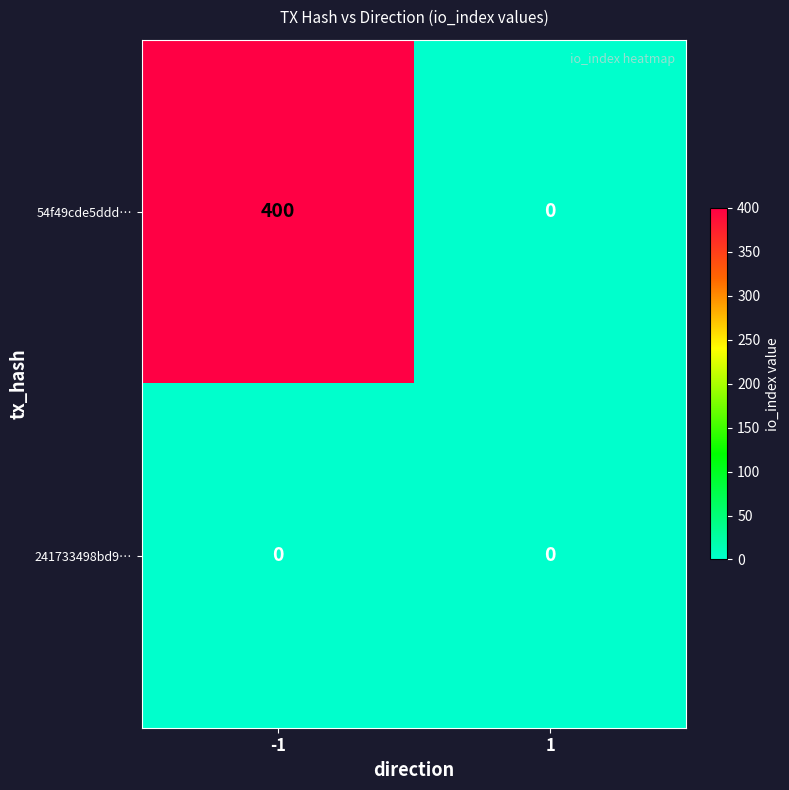

What is the maximum value shown in the chart?

400